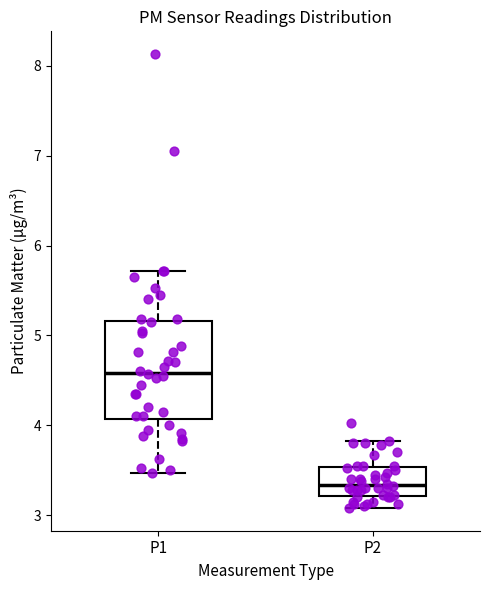

Which box has the lowest median line?

P2